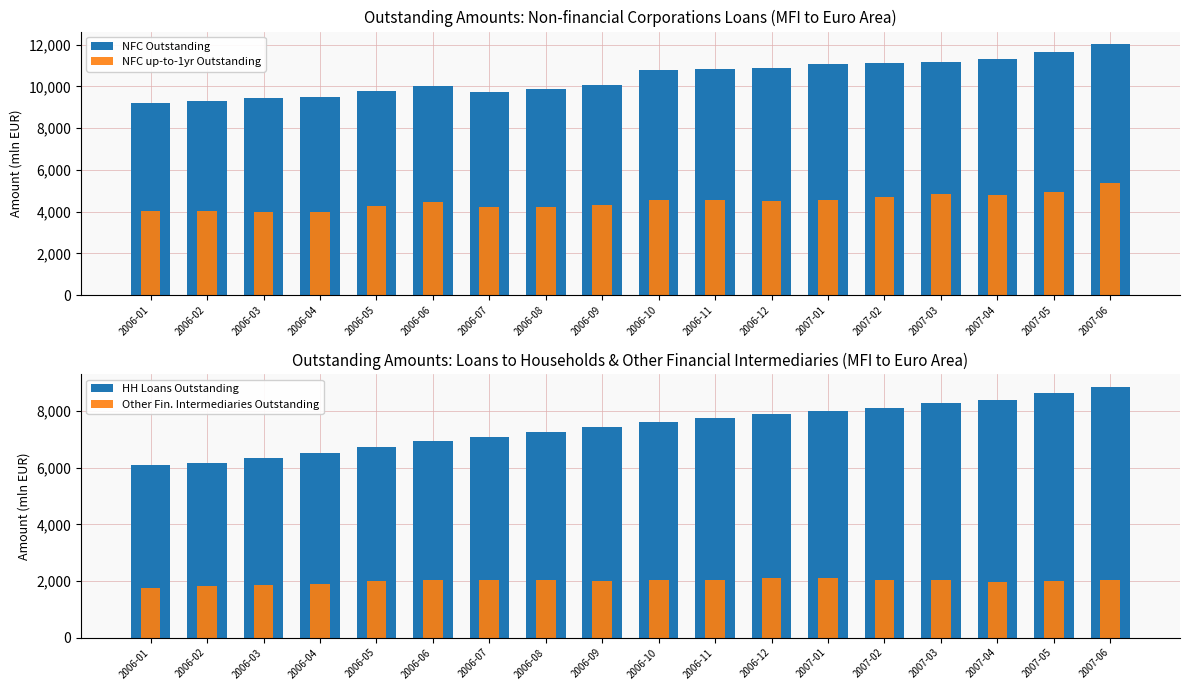

At which label does NFC Outstanding first exceed 10793?

2006-11